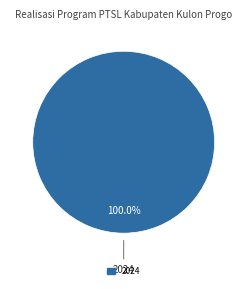

Is there any slice that represents more than half of the pie?

Yes